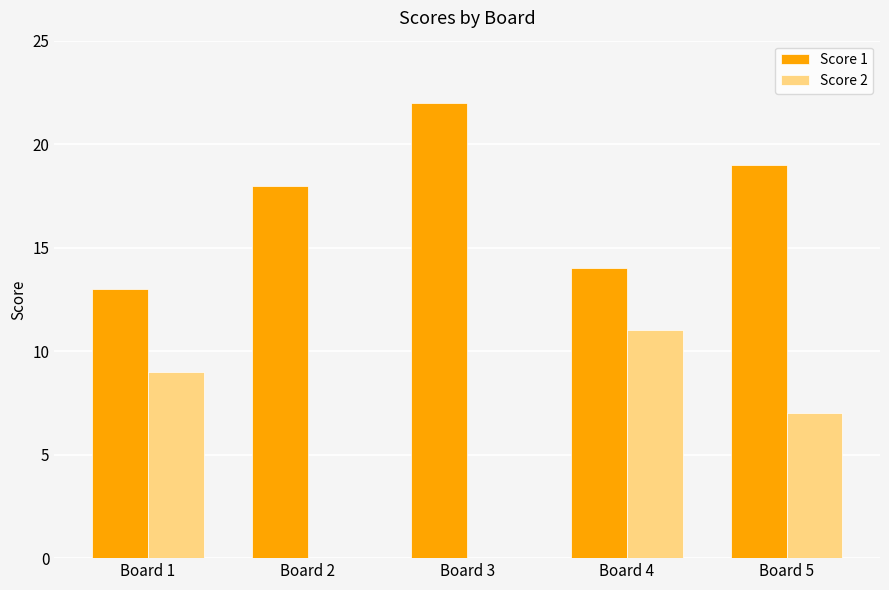

What is the spread (max minus min) of values at Board 1?

4